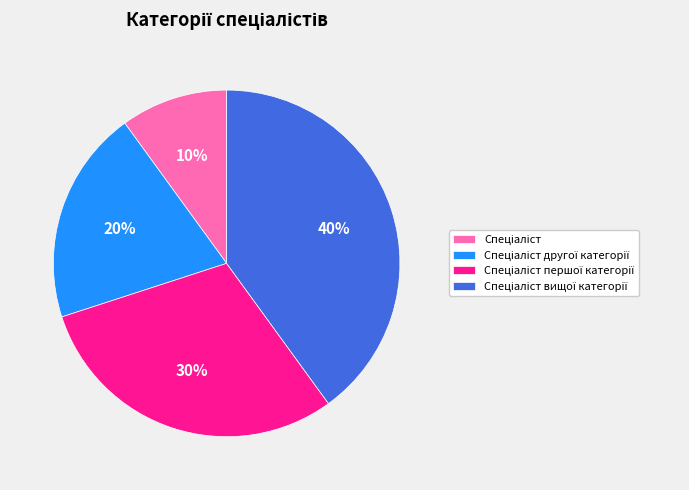

To the nearest percent, what is the average slice percentage?

25%